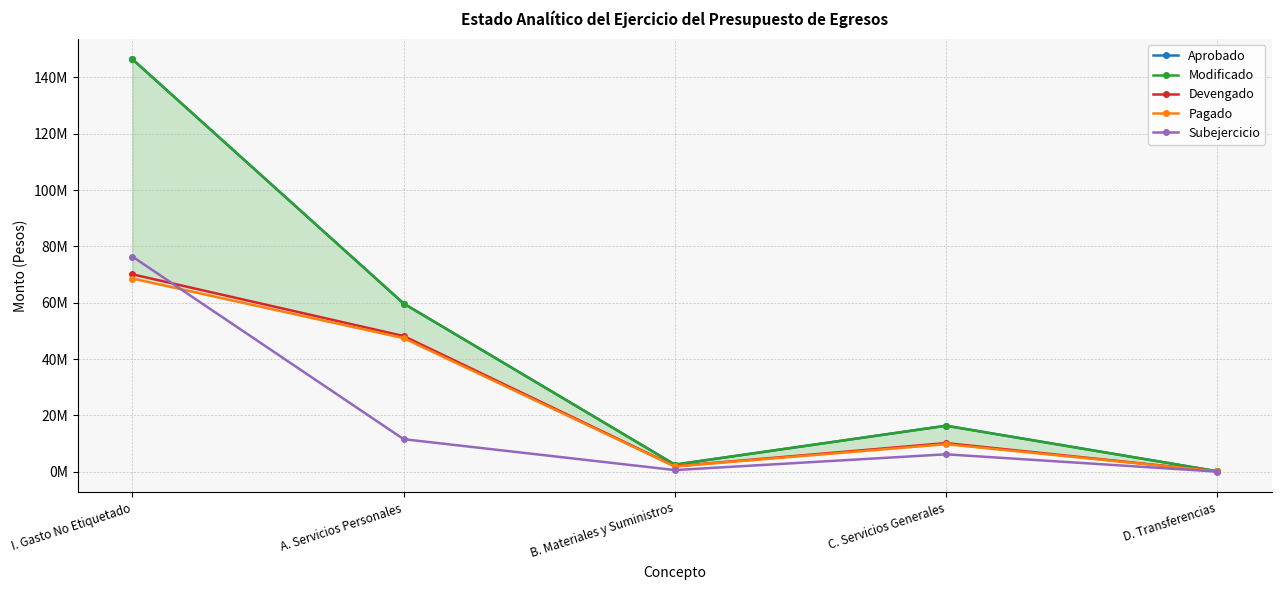

What is the minimum value shown in the chart?

24169